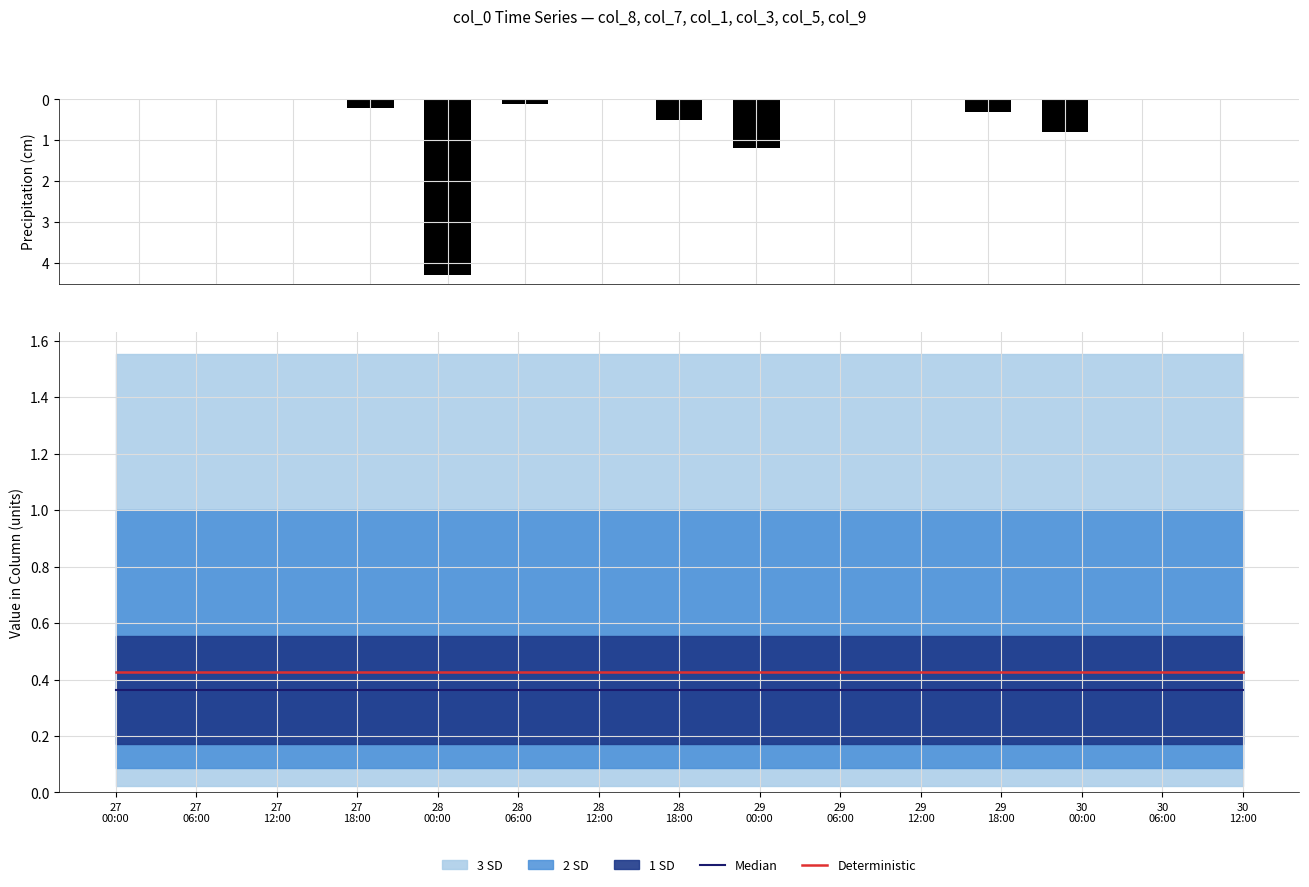

Rank the categories by Deterministic value from highest to lowest.

27
00:00, 27
06:00, 27
12:00, 27
18:00, 28
00:00, 28
06:00, 28
12:00, 28
18:00, 29
00:00, 29
06:00, 29
12:00, 29
18:00, 30
00:00, 30
06:00, 30
12:00